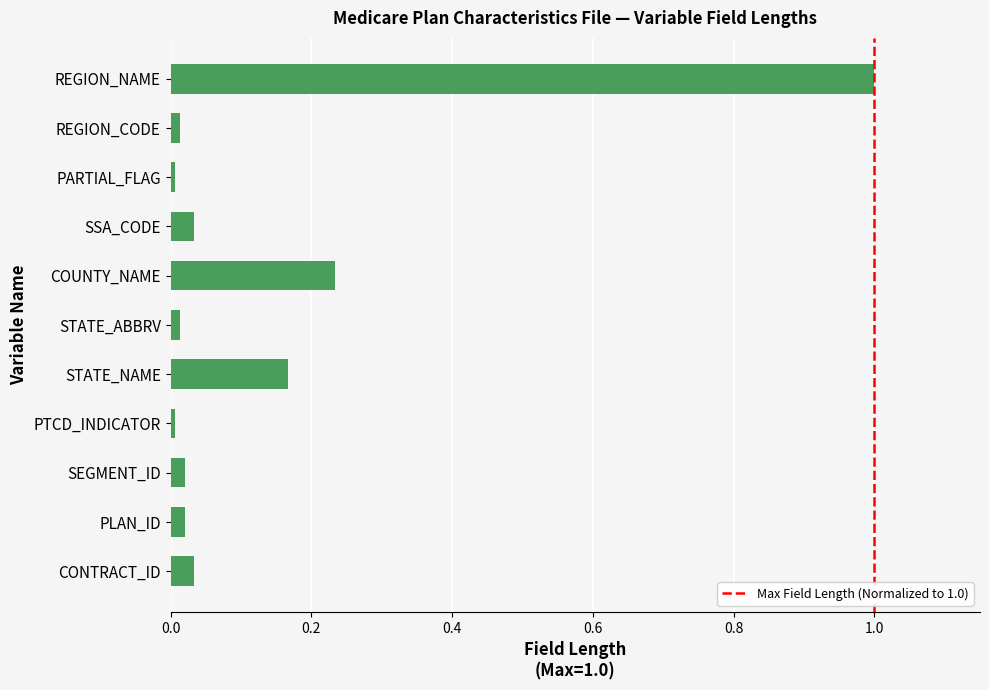

Does the chart contain stacked bars?

No